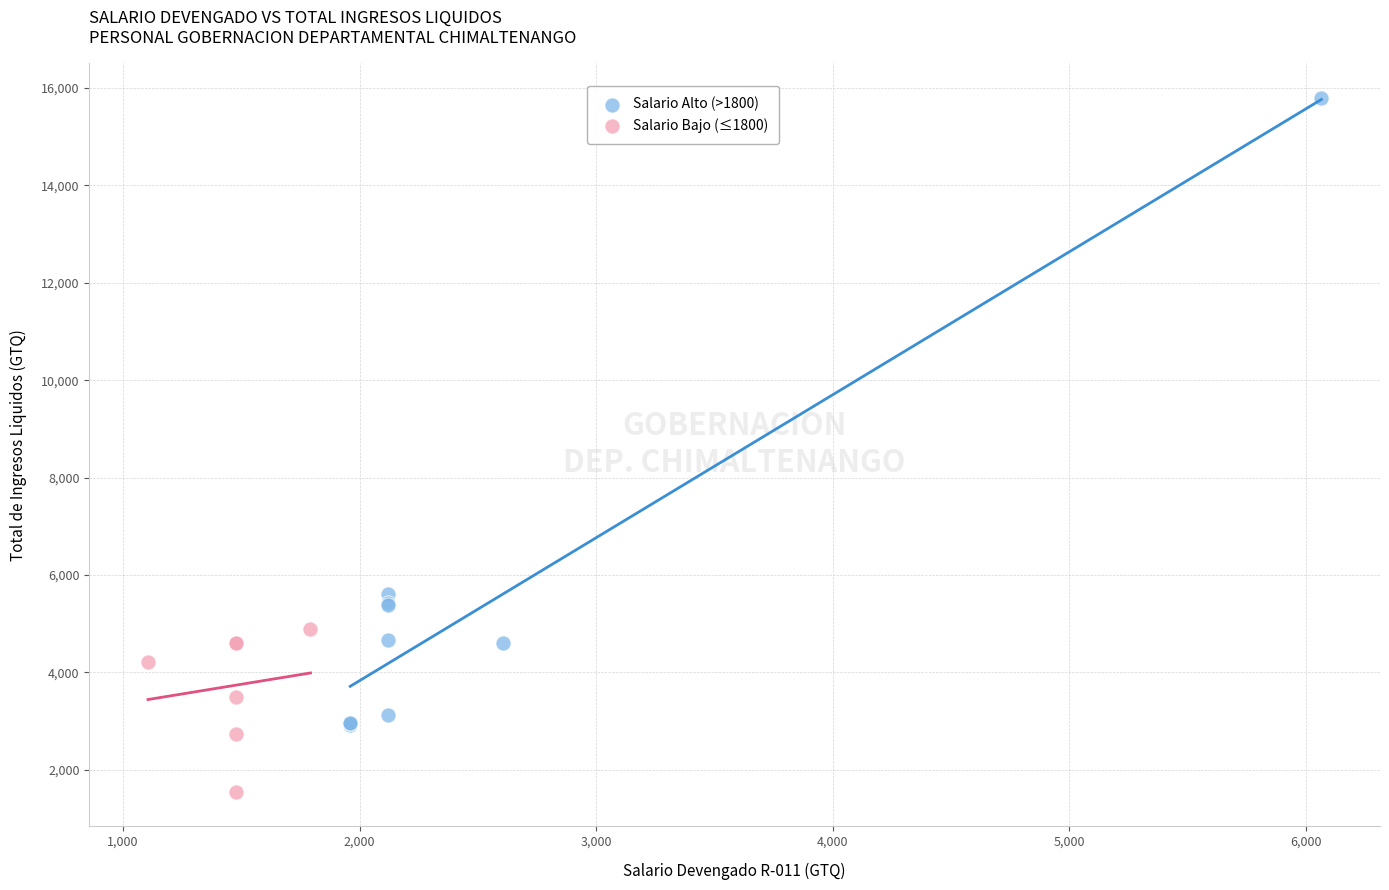

Which series reaches the minimum Y coordinate?

Salario Bajo (≤1800)